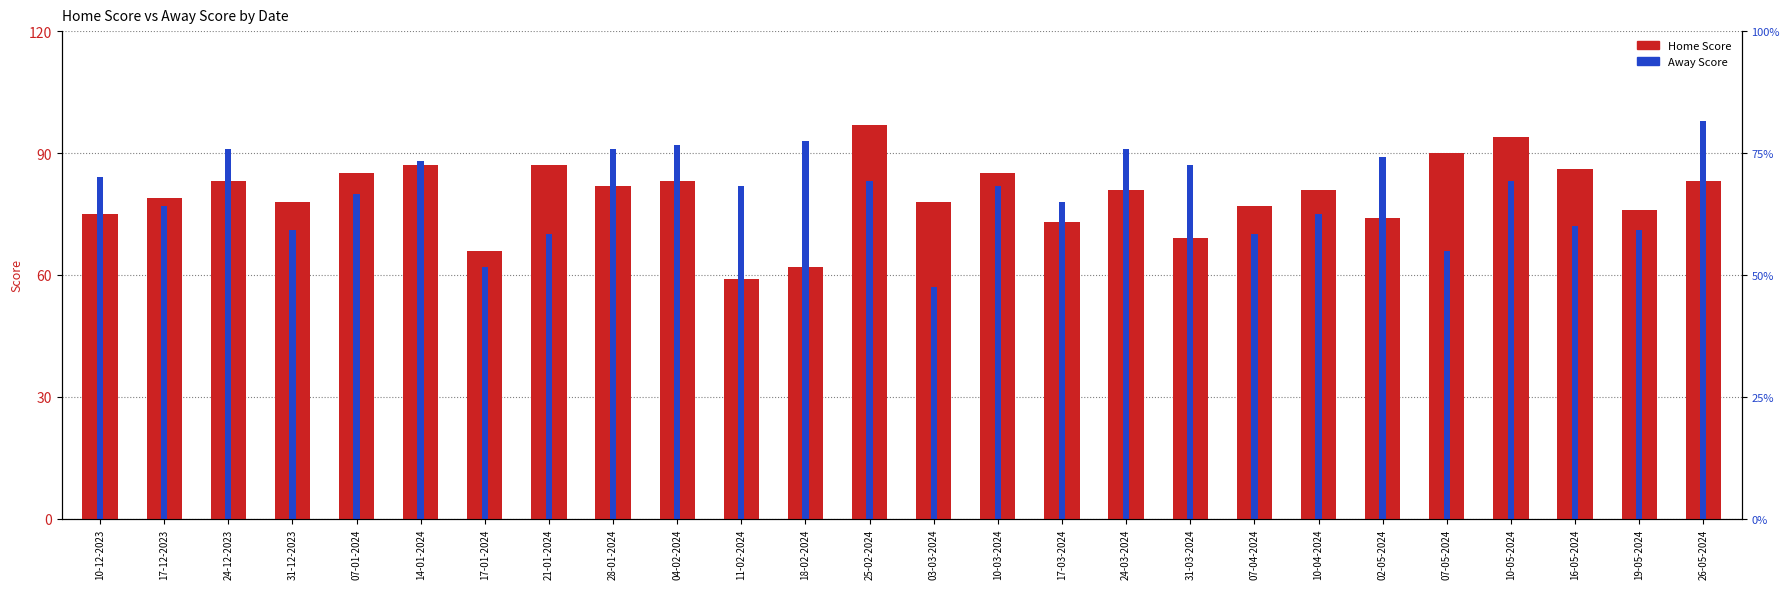

The Home Score series shows 20 at 19-05-2024. True or false?

False